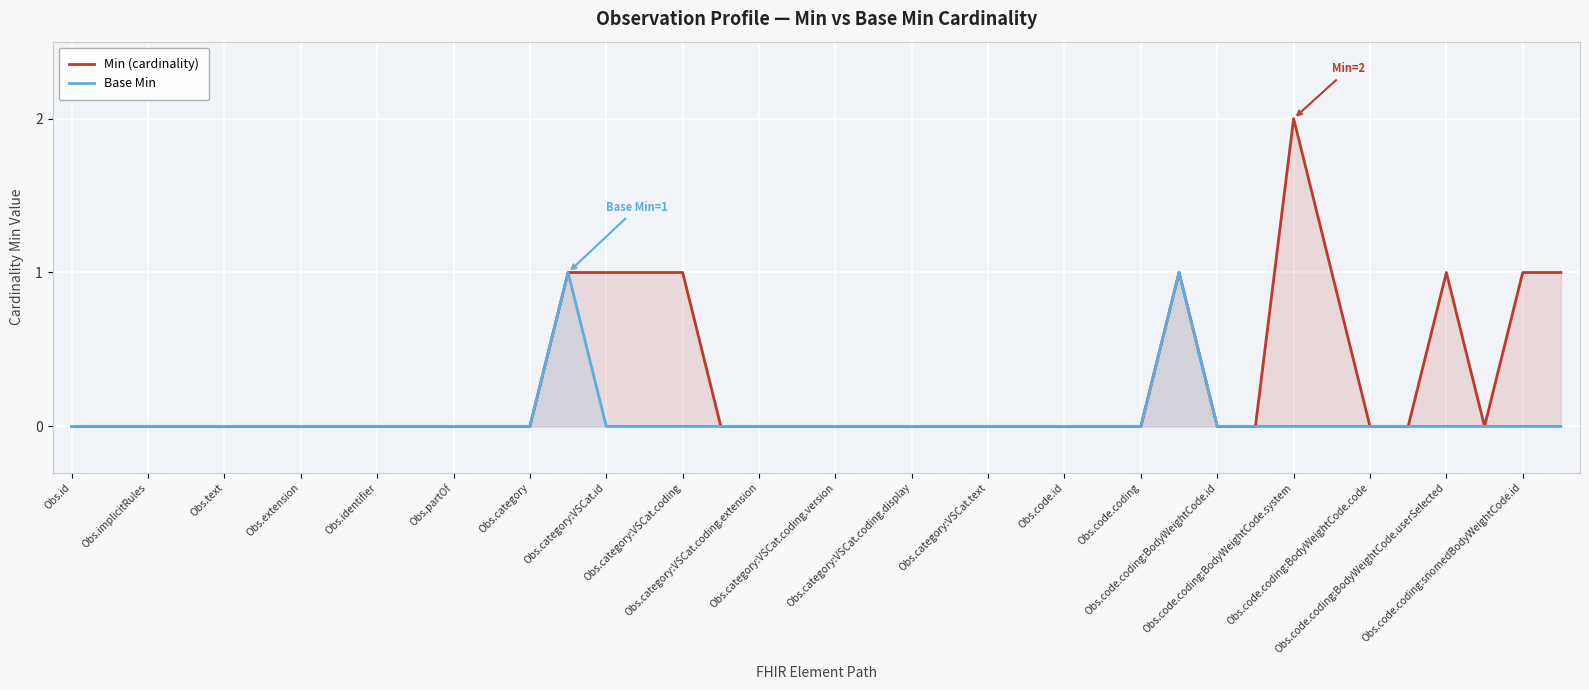

In Min (cardinality), how many points are higher than both neighbors (excluding endpoints)?

3